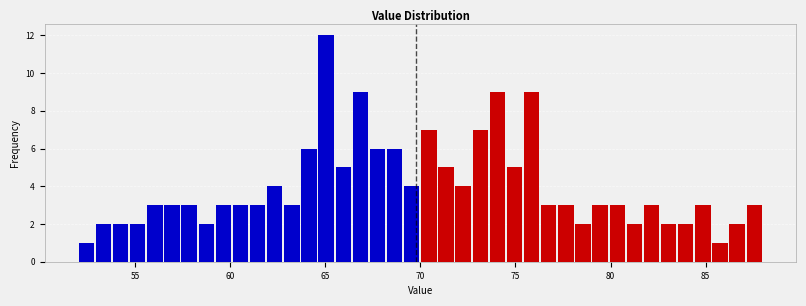

Around what value on the x-axis is the tallest bar? Give the approximate position of its centre, as read against the axis.

65.0